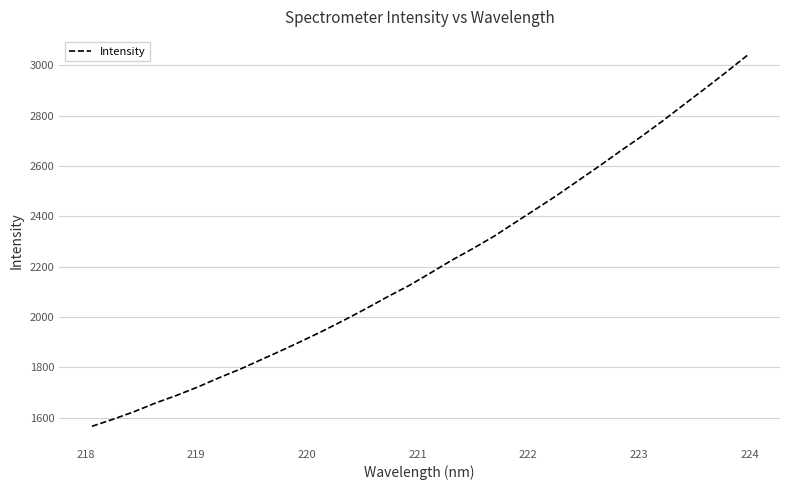

What is the minimum value shown in the chart?

1566.5